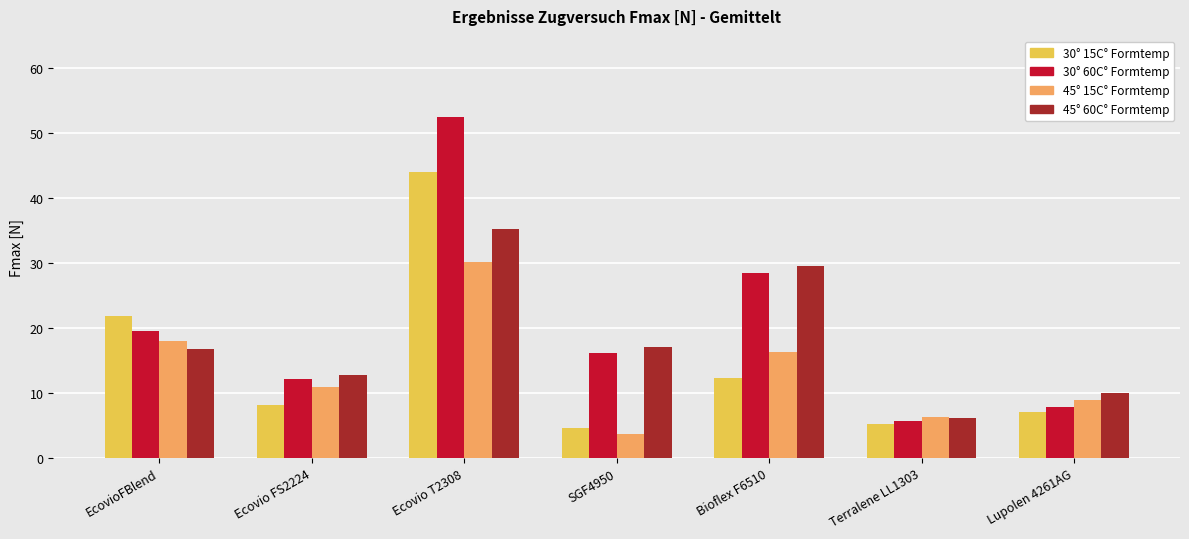

Which category has the lowest value in the 30° 60C° Formtemp series?

Terralene LL1303